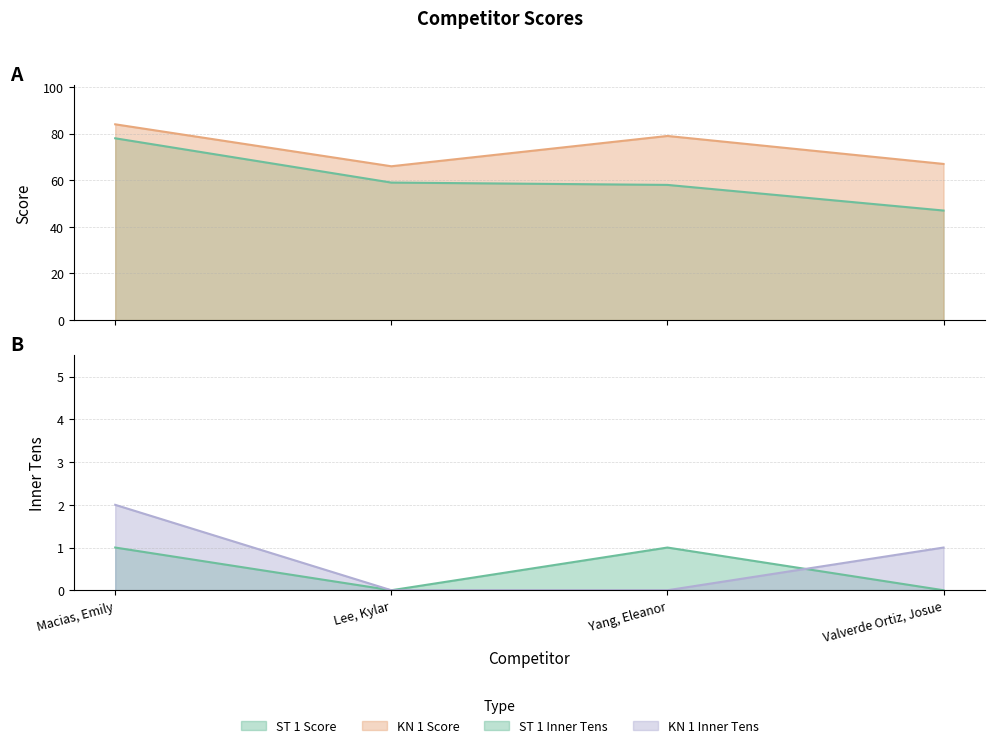

What is the label of the 4th point from the right?

Macias, Emily